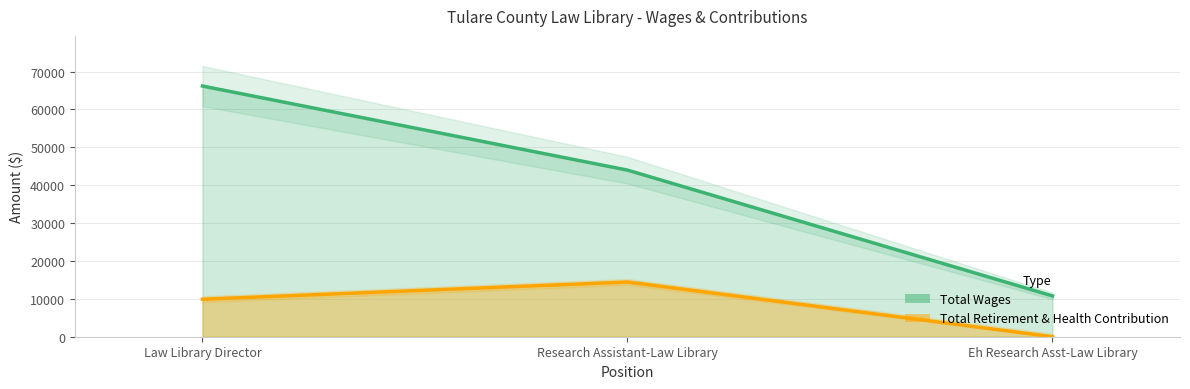

Which category has the lowest value in the Total Retirement & Health Contribution series?

Eh Research Asst-Law Library